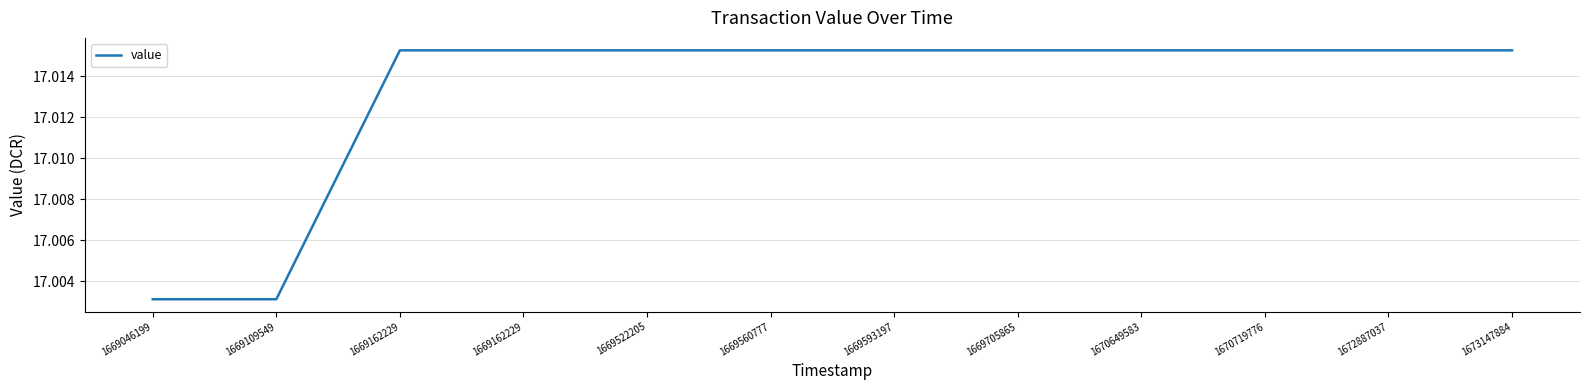

What is the value of the 6th point from the left?

17.0